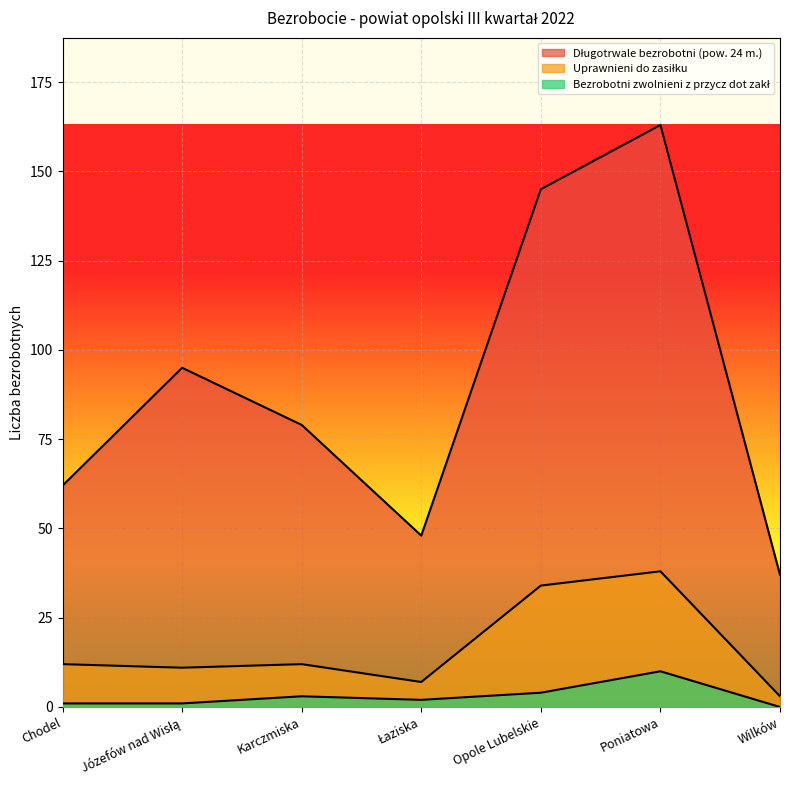

How many lines are shown in the chart?

3